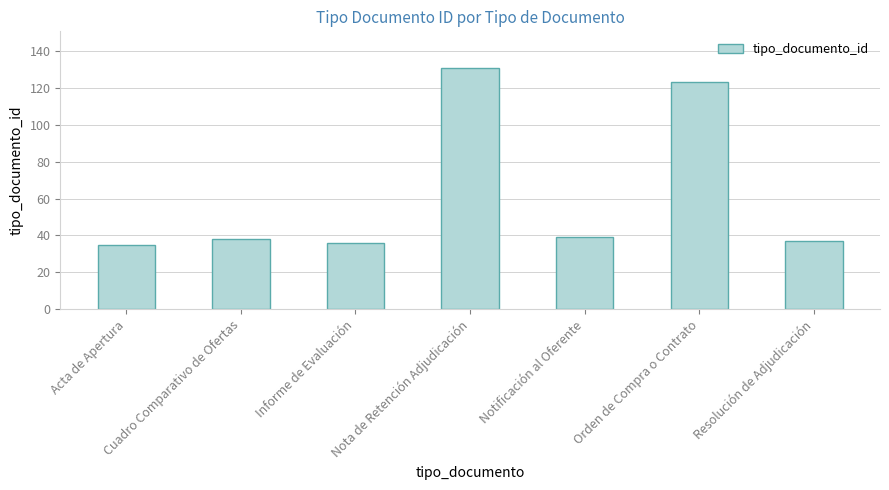

Between Notificación al Oferente and Acta de Apertura, which is larger?

Notificación al Oferente